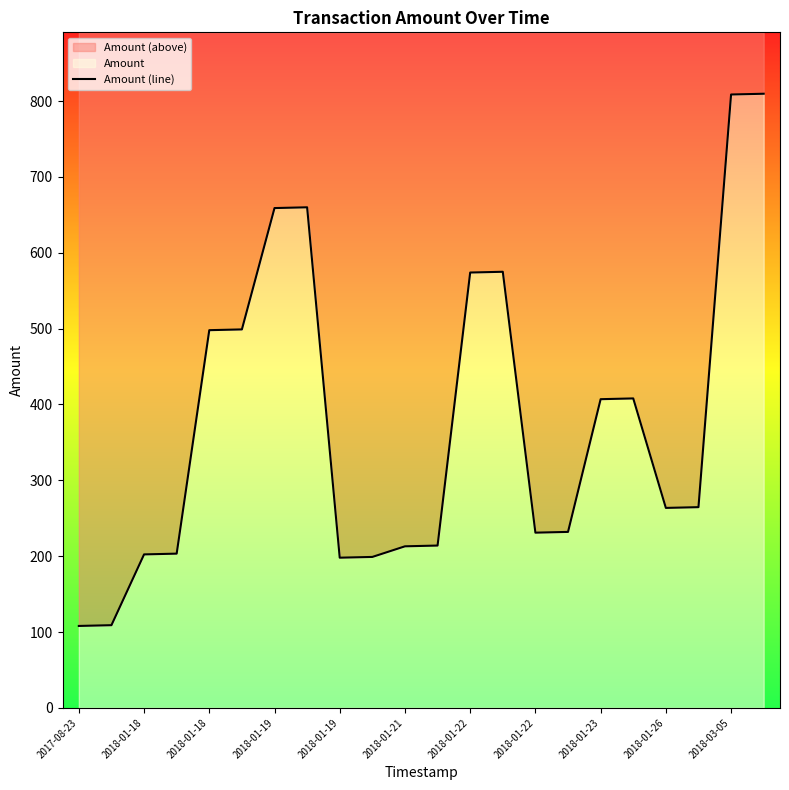

What is the difference between the values at 19 and 21?

545.1